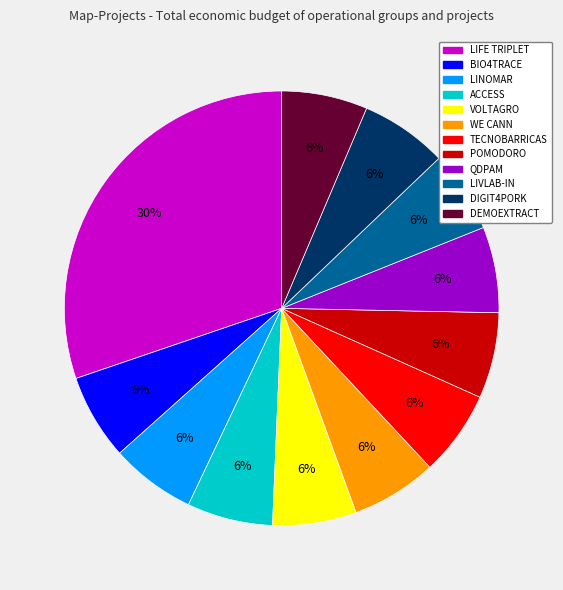

Which slice is the largest?

LIFE TRIPLET